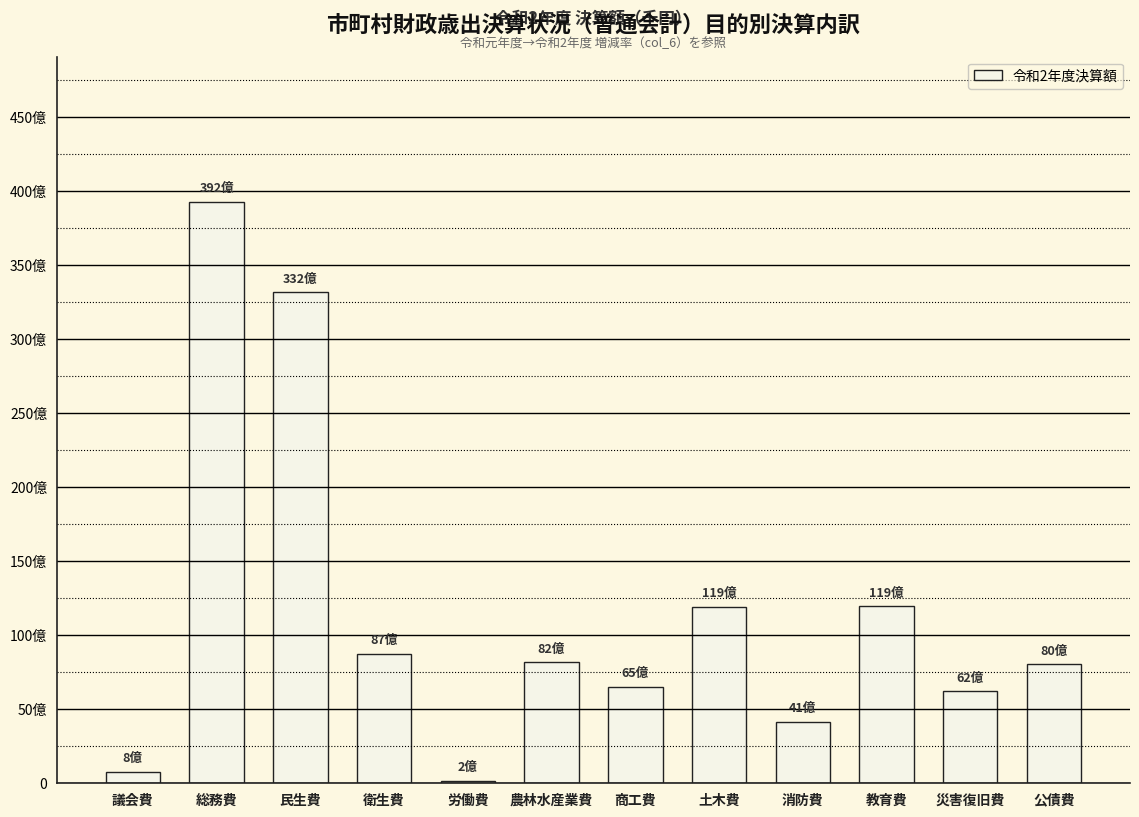

Are the bars horizontal?

No